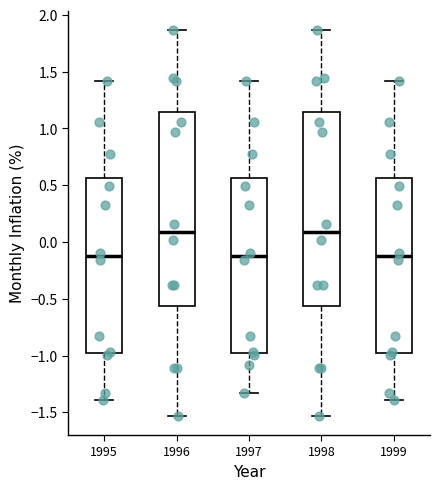

Reading left to right, read every box against the y-axis: the position of its median line, the range the box covers, and the ends of its whiskers. The values are not printed on the chart, so give them approximately, as read against the axis.

1995: median -0.15, box -1.00 to 0.55, whiskers -1.40 to 1.40
1996: median 0.10, box -0.55 to 1.15, whiskers -1.55 to 1.85
1997: median -0.15, box -1.00 to 0.55, whiskers -1.35 to 1.40
1998: median 0.10, box -0.55 to 1.15, whiskers -1.55 to 1.85
1999: median -0.15, box -1.00 to 0.55, whiskers -1.40 to 1.40